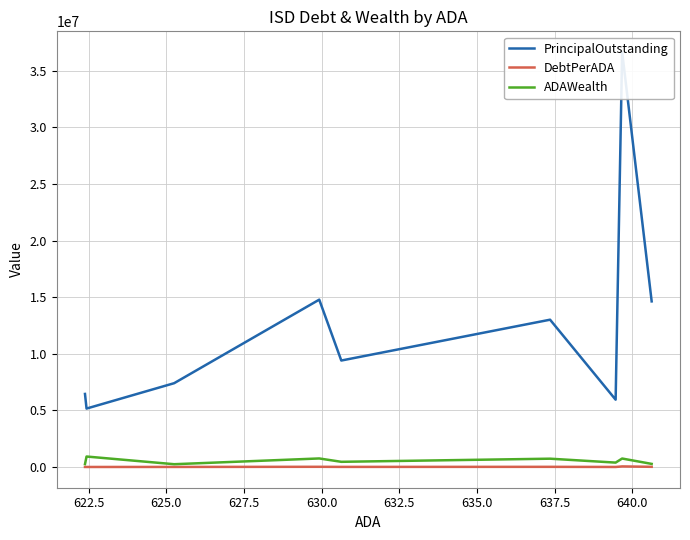

What is the highest value of the ADAWealth series?

931052.2